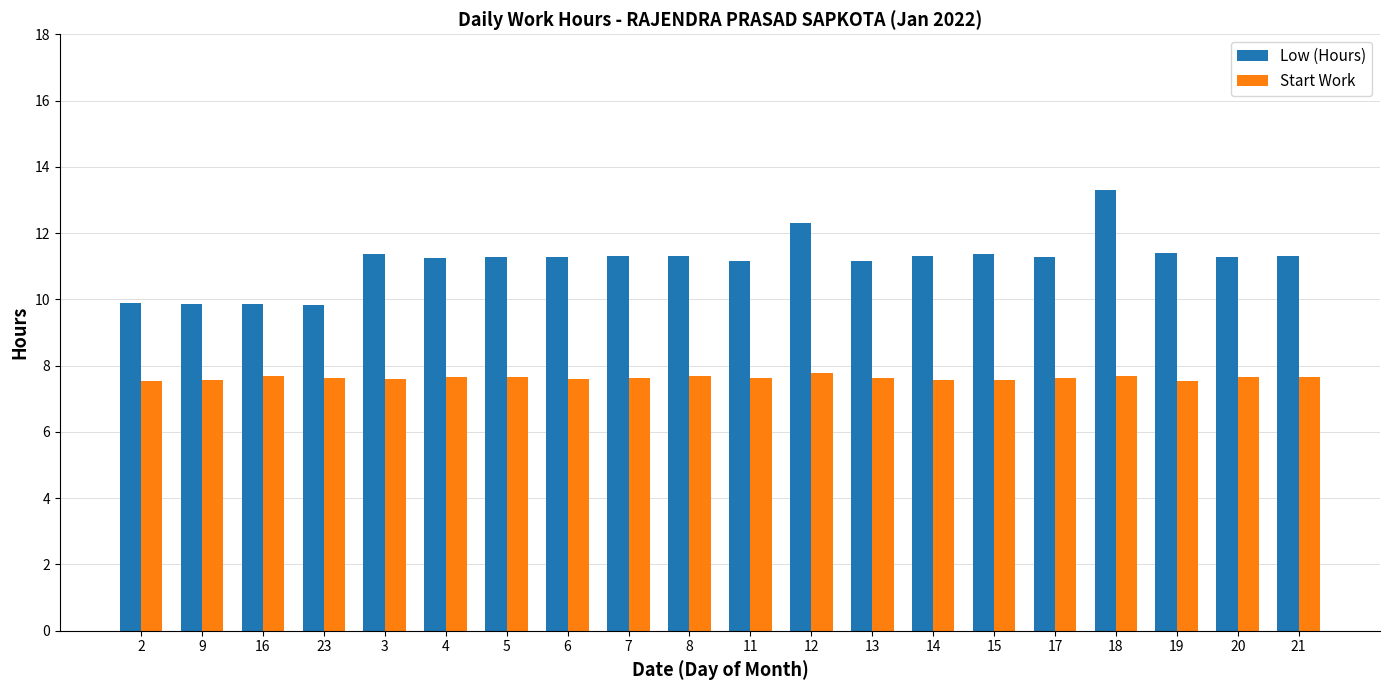

What is the average value of the Low (Hours) series?

11.2